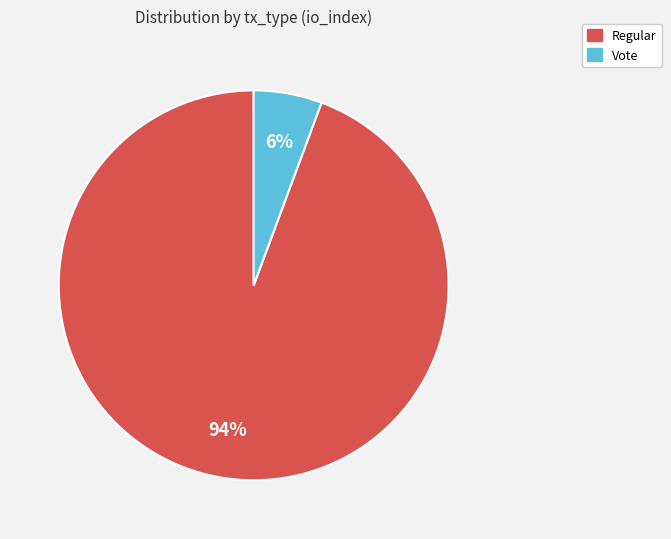

Does Vote represent more than half of the total?

No